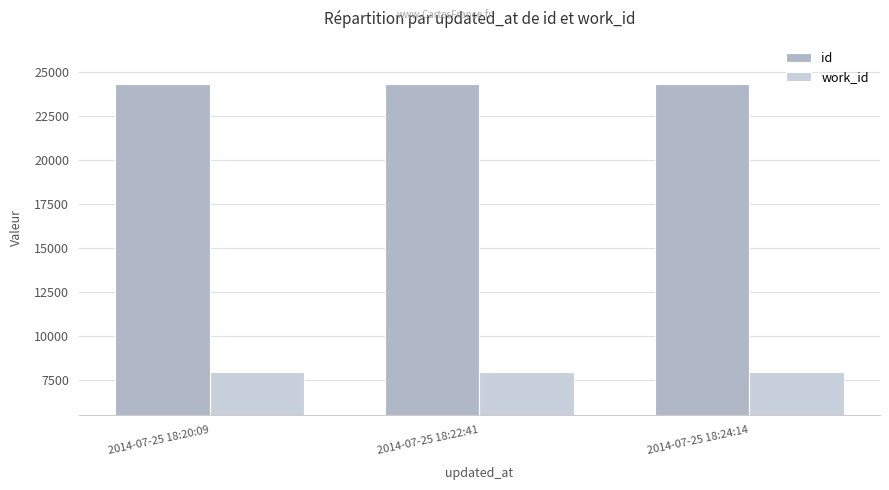

What is the maximum value for id?

24305